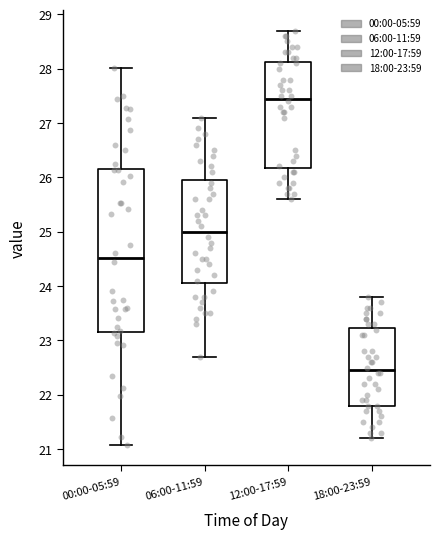

Where is the lower edge of the box for 06:00-11:59 on the y-axis? The values are not printed on the chart, so give them approximately, as read against the axis.

24.1